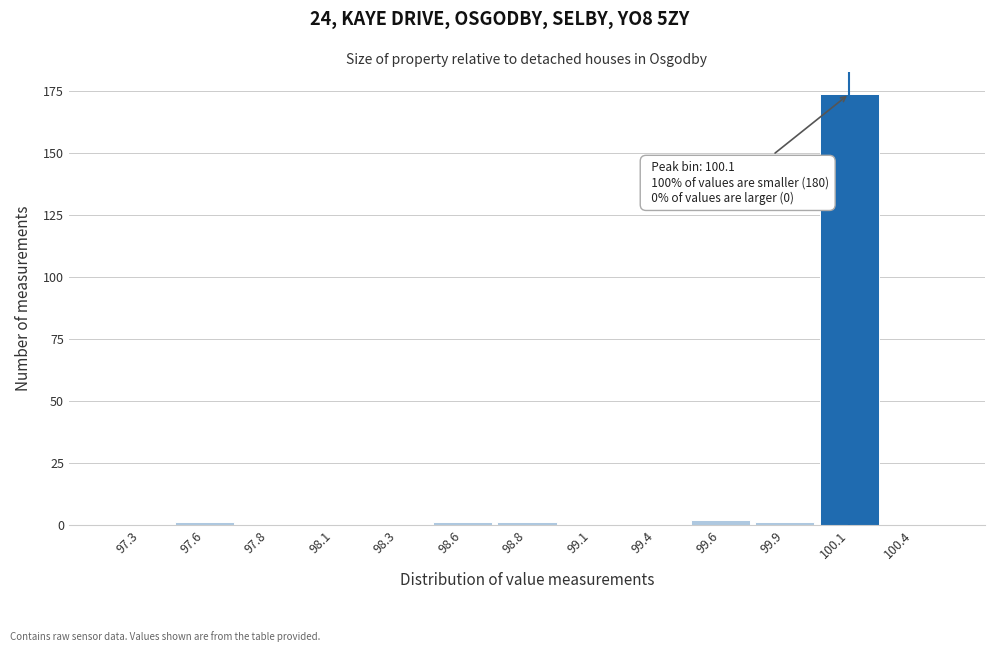

Reading left to right, list all the values displayed in this chart.

97.3=0	97.6=1	97.8=0	98.1=0	98.3=0	98.6=1	98.8=1	99.1=0	99.4=0	99.6=2	99.9=1	100.1=174	100.4=0